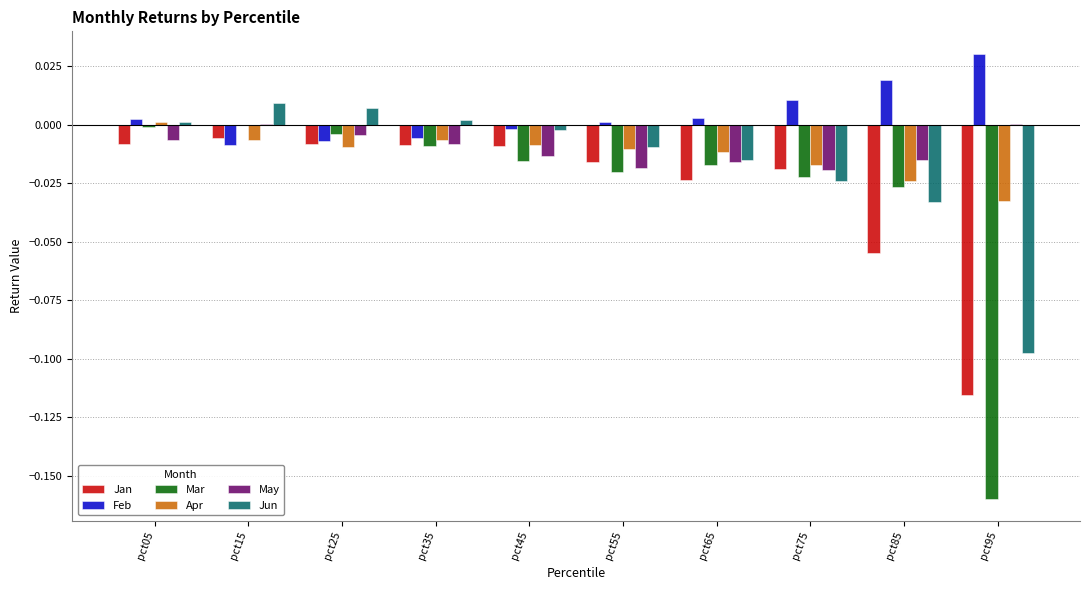

The value of Mar at pct75 is -0.0. True or false?

True